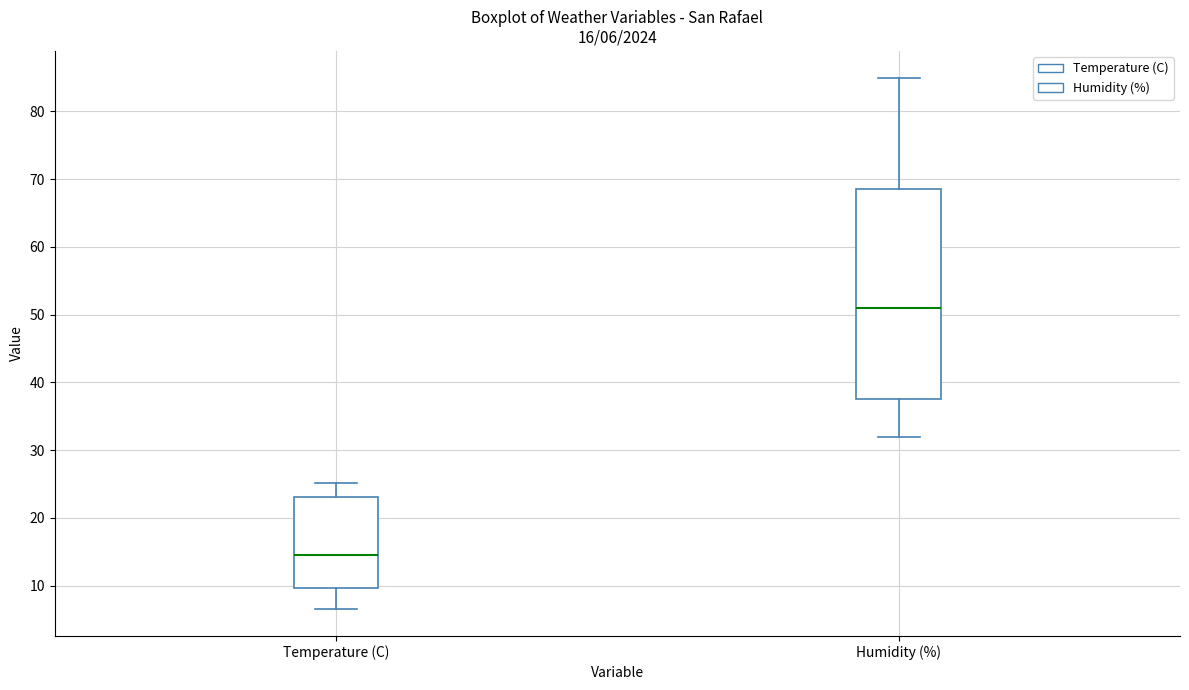

Which box has the lowest median line?

Temperature (C)